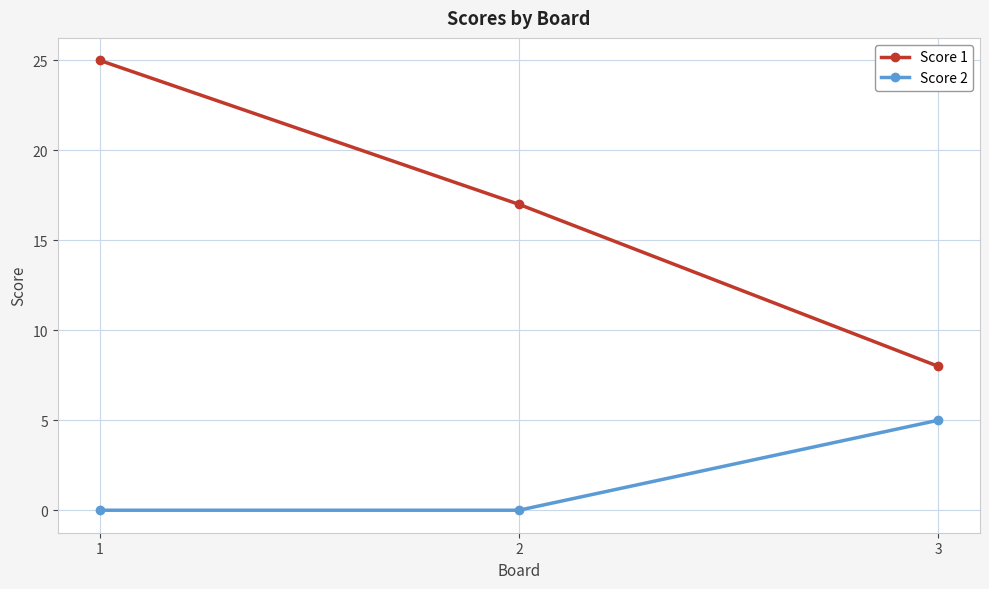

What is the maximum value shown in the chart?

25